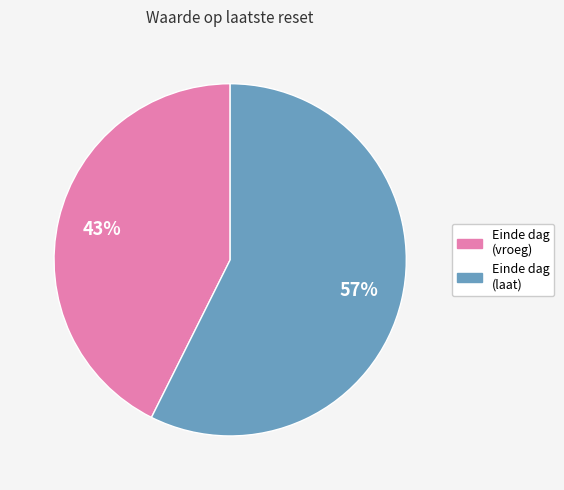

How many slices are in this pie chart?

2